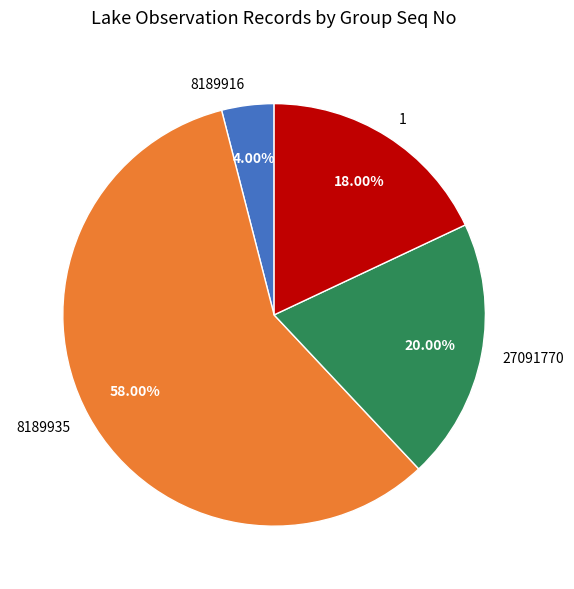

Which category accounts for the majority?

8189935